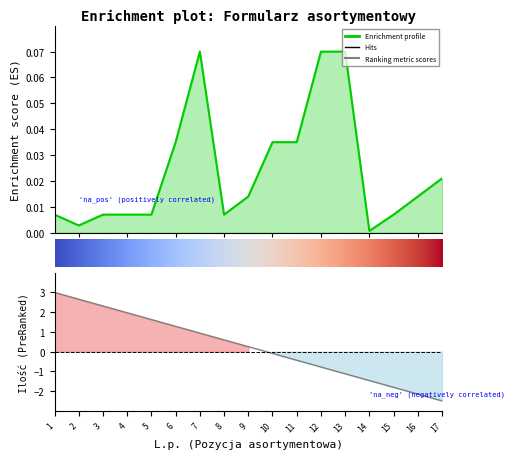

How many interior local valleys (lower than both neighbors) does the data have?

3